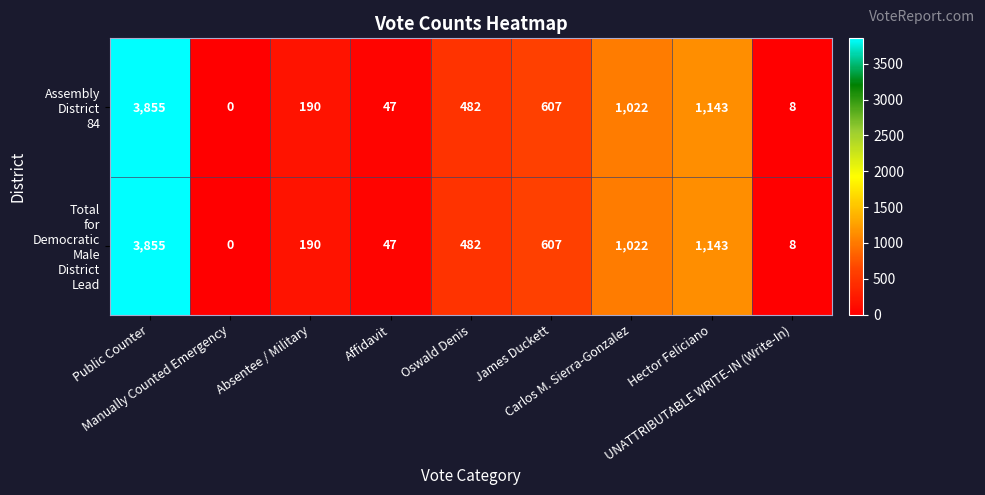

What is the greatest value displayed?

3855